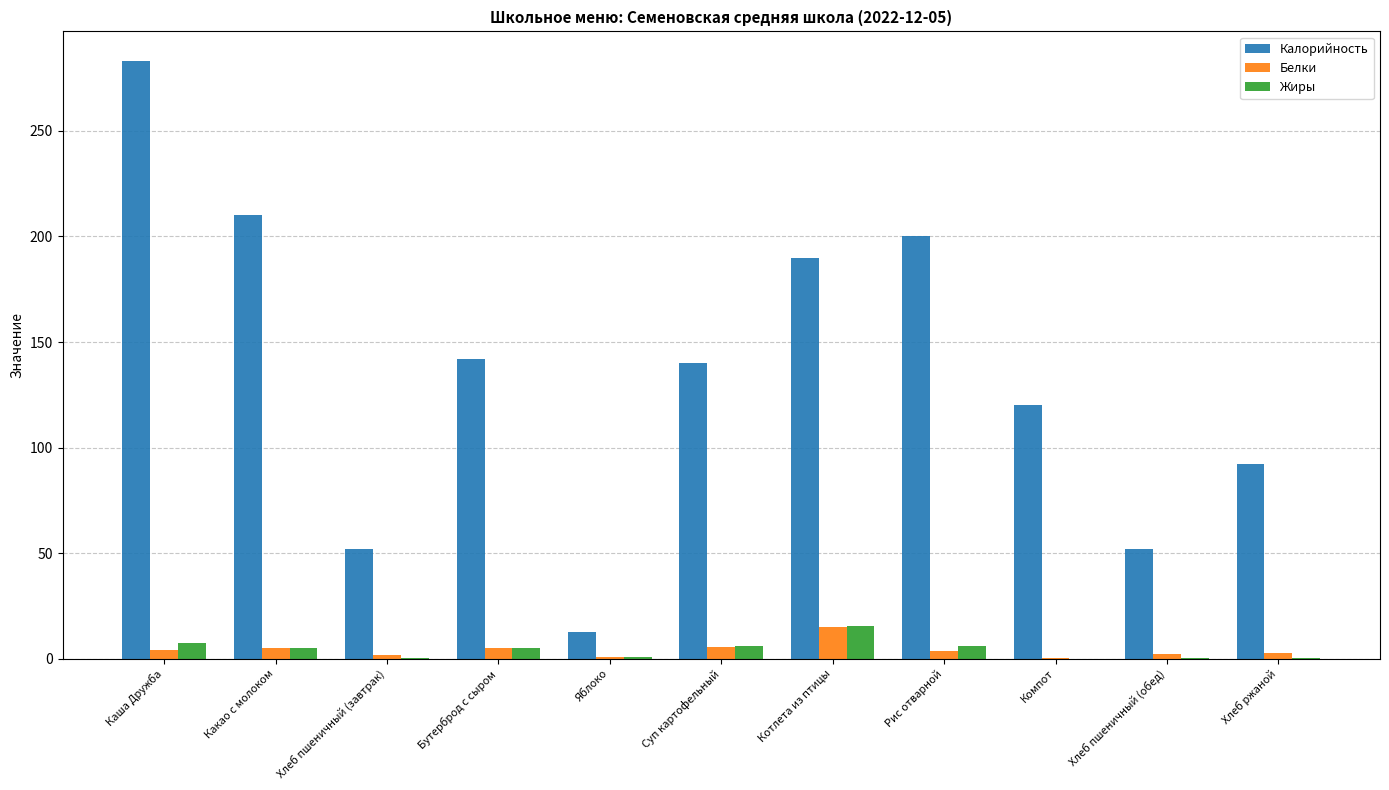

Read the Жиры value at Каша Дружба.

7.6